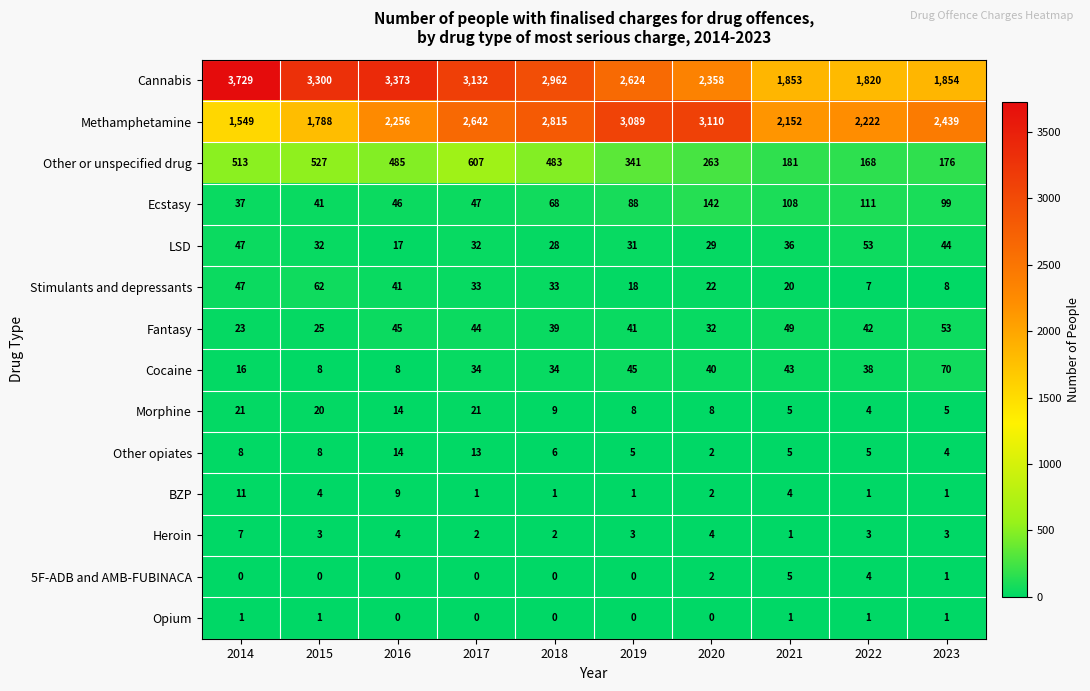

What is the sum of all LSD values?

349